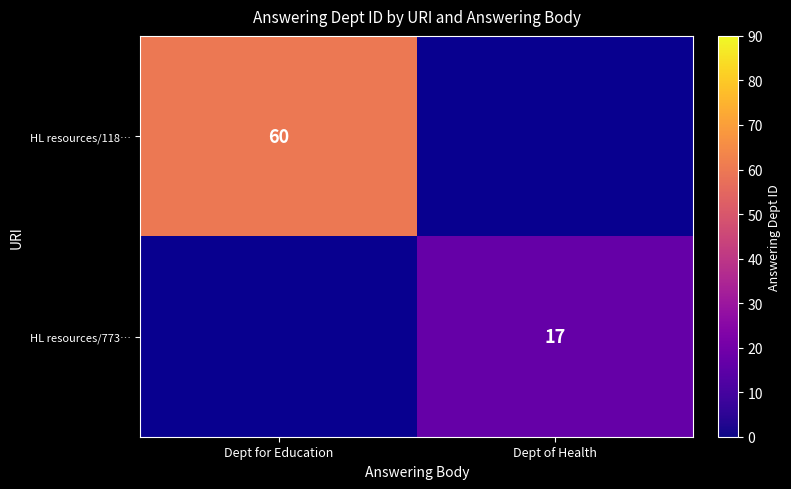

Is it true that HL resources/118… equals 60 at Dept for Education?

True